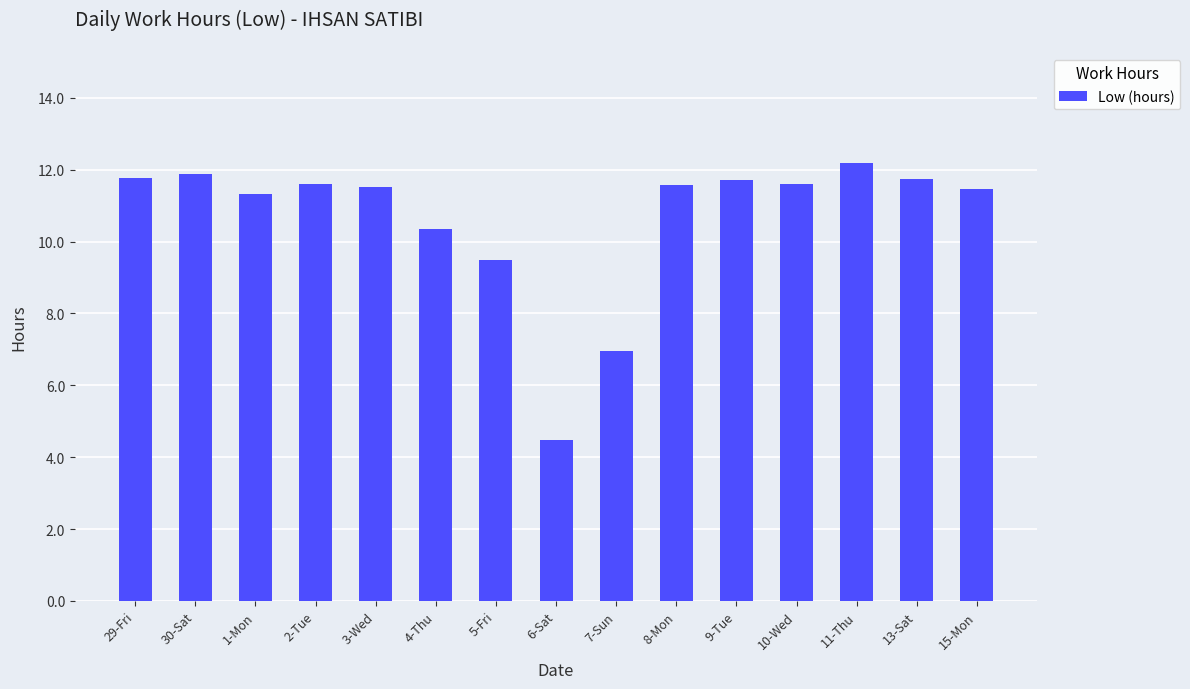

What is the sum of all values?

159.7